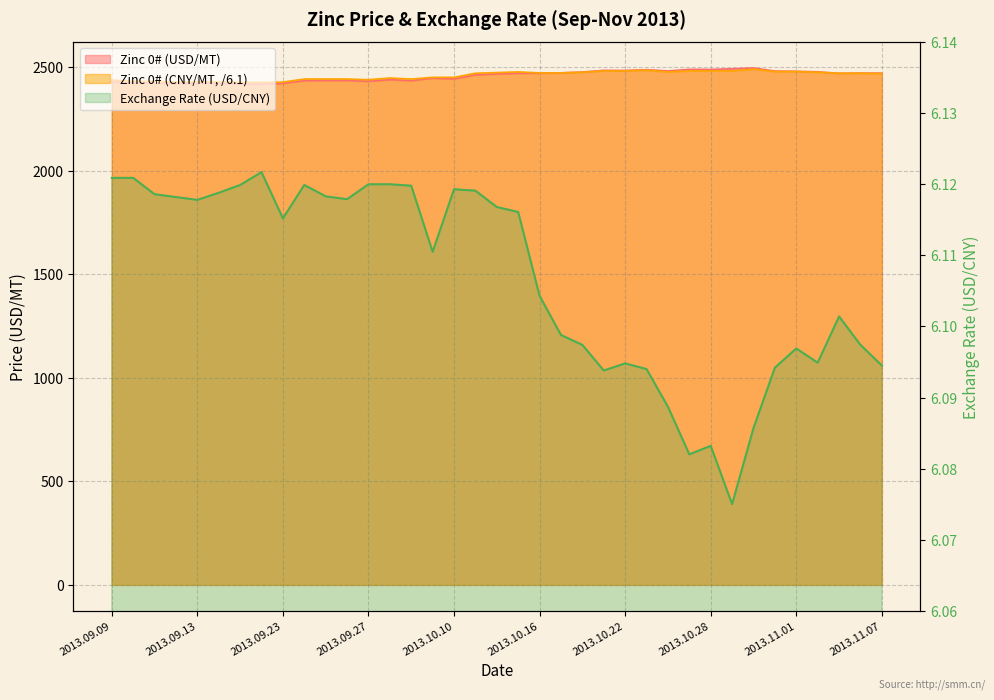

The Exchange Rate (USD/CNY) series shows 6.1 at 2013.10.10. True or false?

True